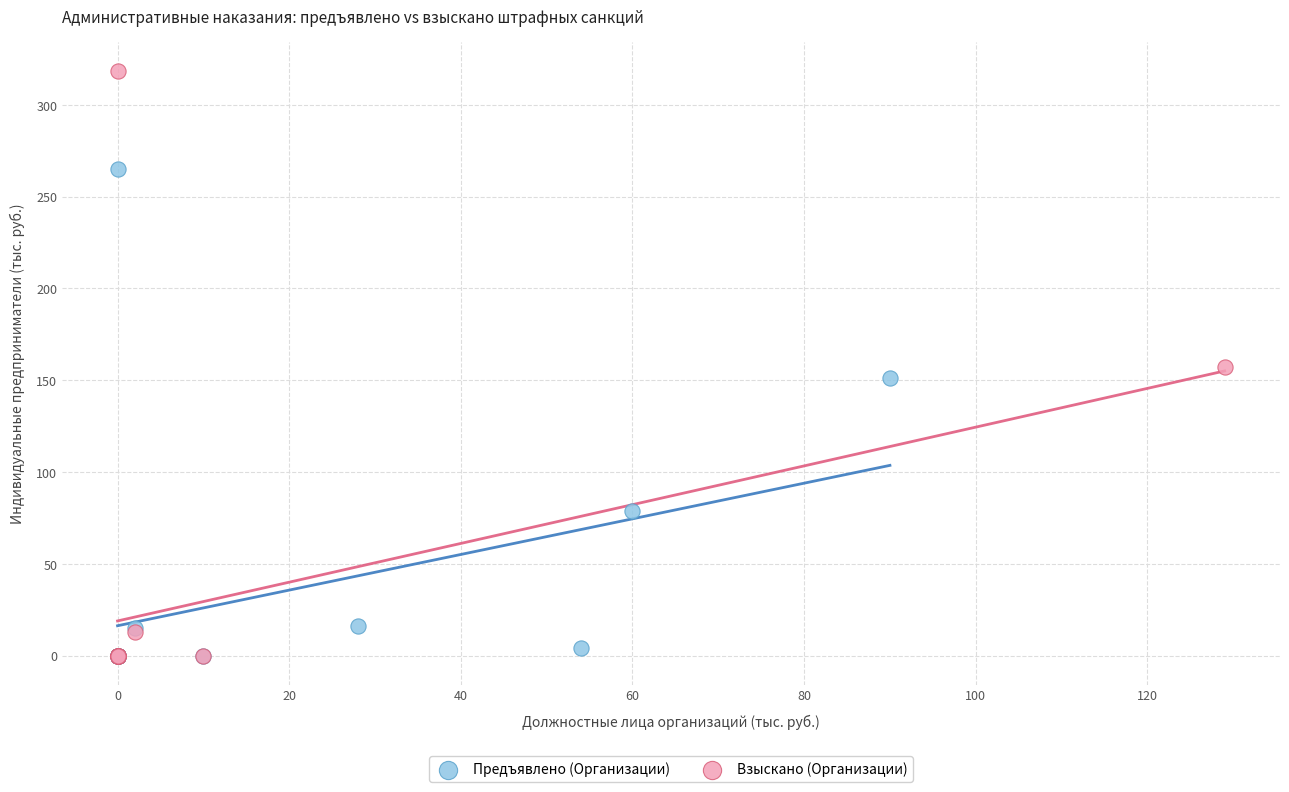

Which series contains the highest Y value?

Взыскано (Организации)